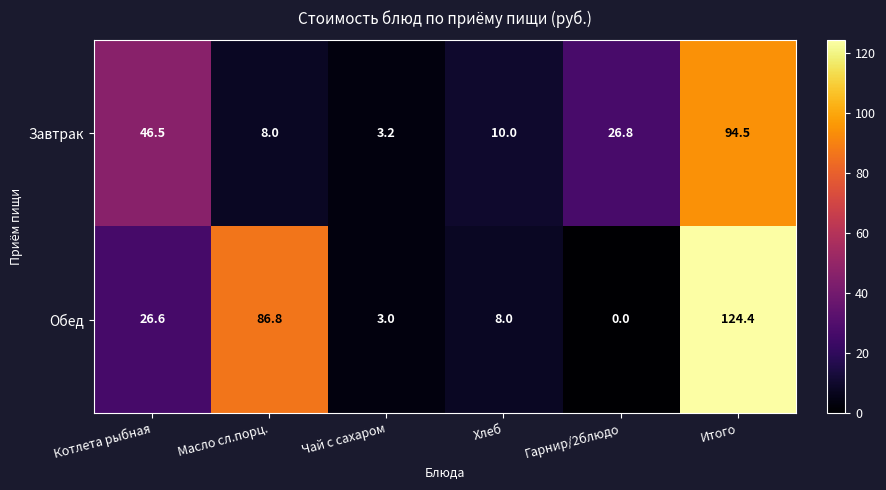

How many values in the Завтрак series exceed 26?

3